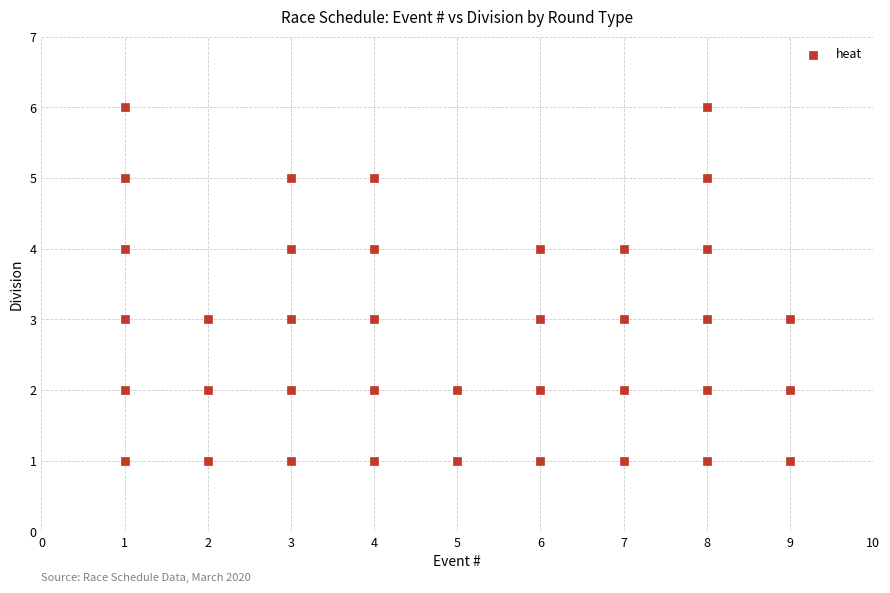

What is the range of X values (max minus min)?

8